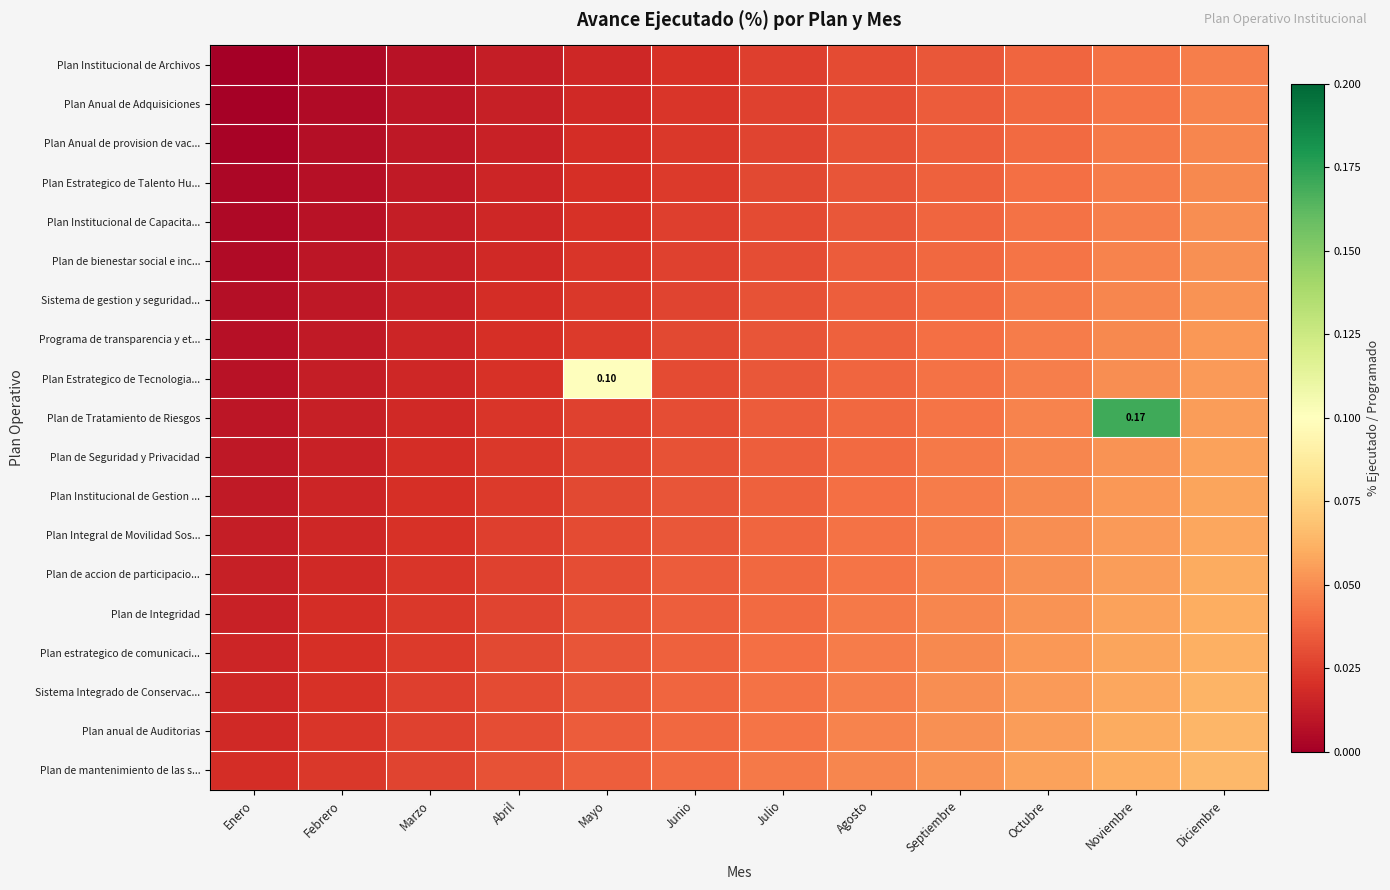

At Noviembre, list the series in order from smallest to largest.

Plan Institucional de Archivos, Plan Anual de Adquisiciones, Plan Anual de provision de vac..., Plan Estrategico de Talento Hu..., Plan Institucional de Capacita..., Plan de bienestar social e inc..., Sistema de gestion y seguridad..., Programa de transparencia y et..., Plan Estrategico de Tecnologia..., Plan de Seguridad y Privacidad, Plan Institucional de Gestion ..., Plan Integral de Movilidad Sos..., Plan de accion de participacio..., Plan de Integridad, Plan estrategico de comunicaci..., Sistema Integrado de Conservac..., Plan anual de Auditorias, Plan de mantenimiento de las s..., Plan de Tratamiento de Riesgos